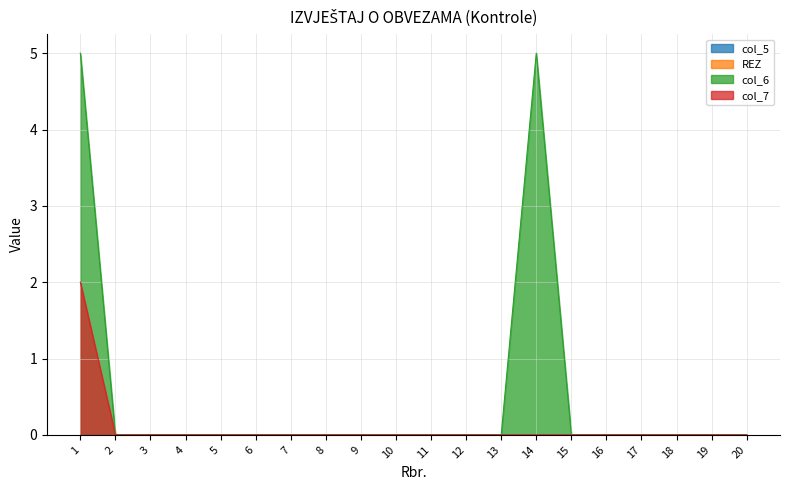

True or false: col_6 and col_7 cross at least once.

False